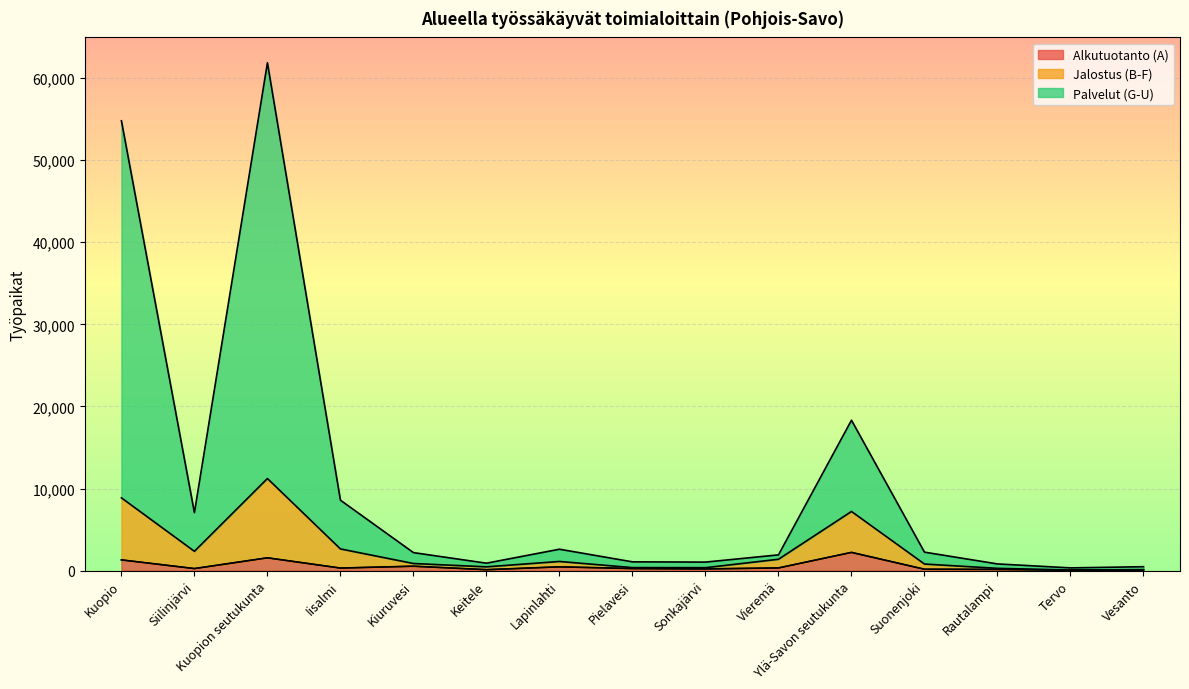

What is the label of the 7th point from the right?

Sonkajärvi